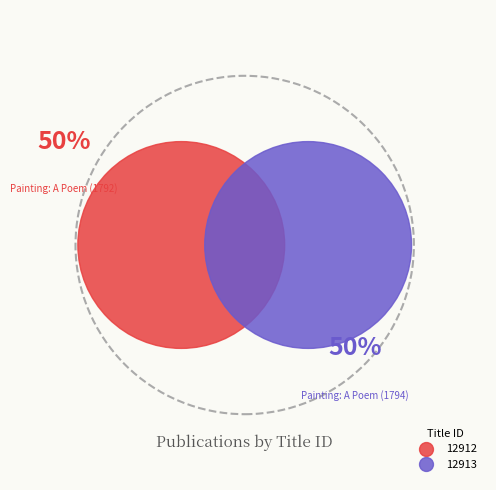

True or false: 12913 accounts for 42% of the total.

False